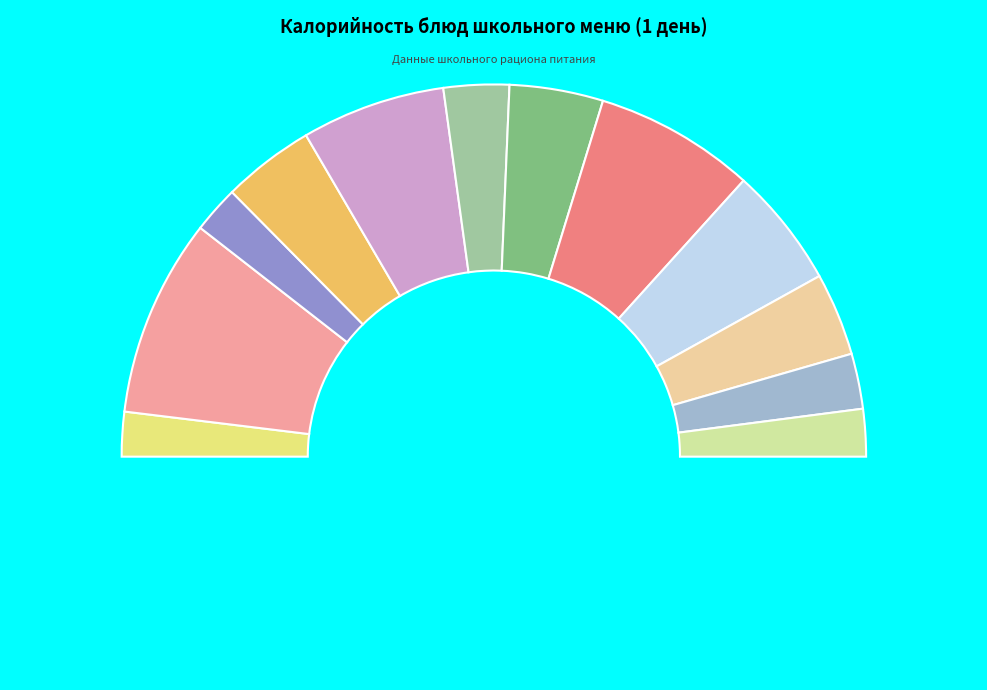

Is it true that ФРУКТ 150 is 4% of the pie?

True